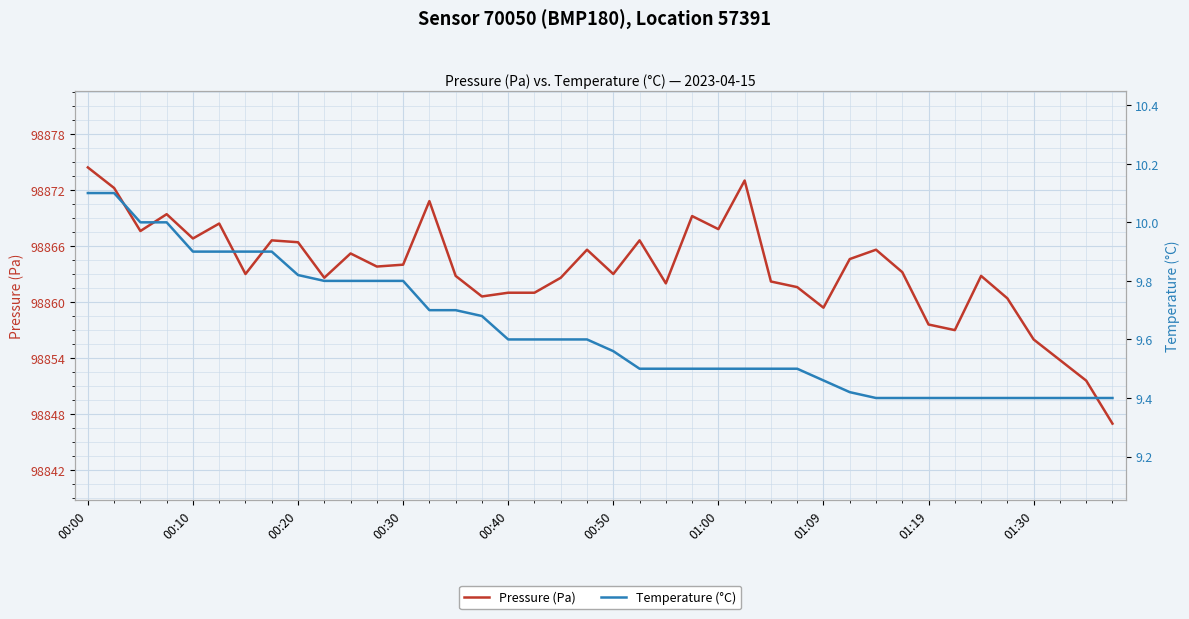

Is it true that Pressure (Pa) equals 98867.8 at 01:00?

True